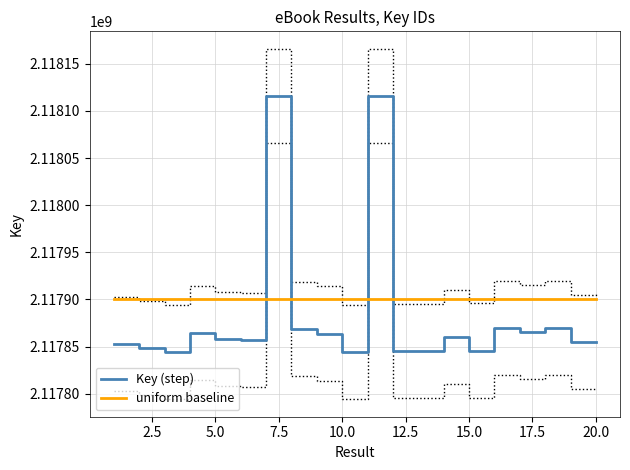

The value of uniform baseline at 10.0 is 2117900000. True or false?

True